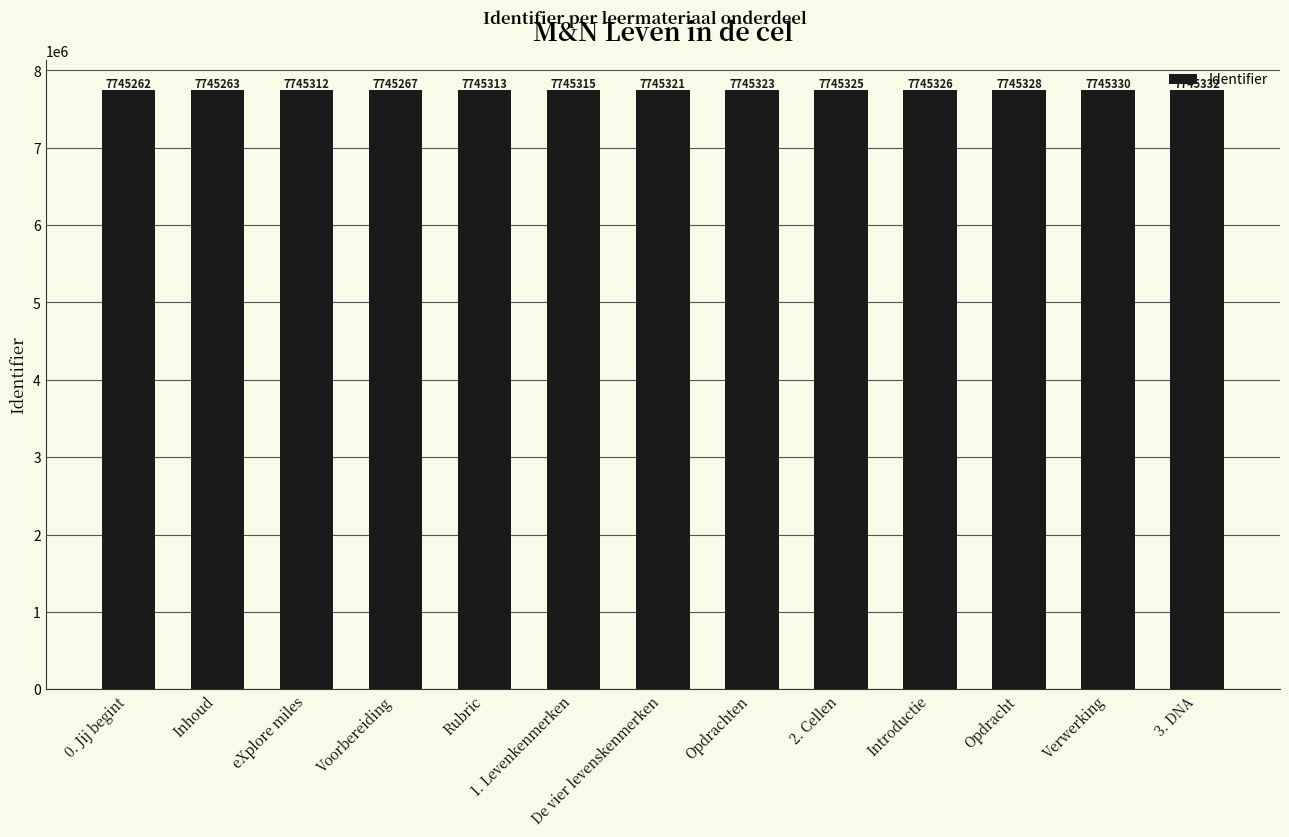

Does the chart contain any negative values?

No